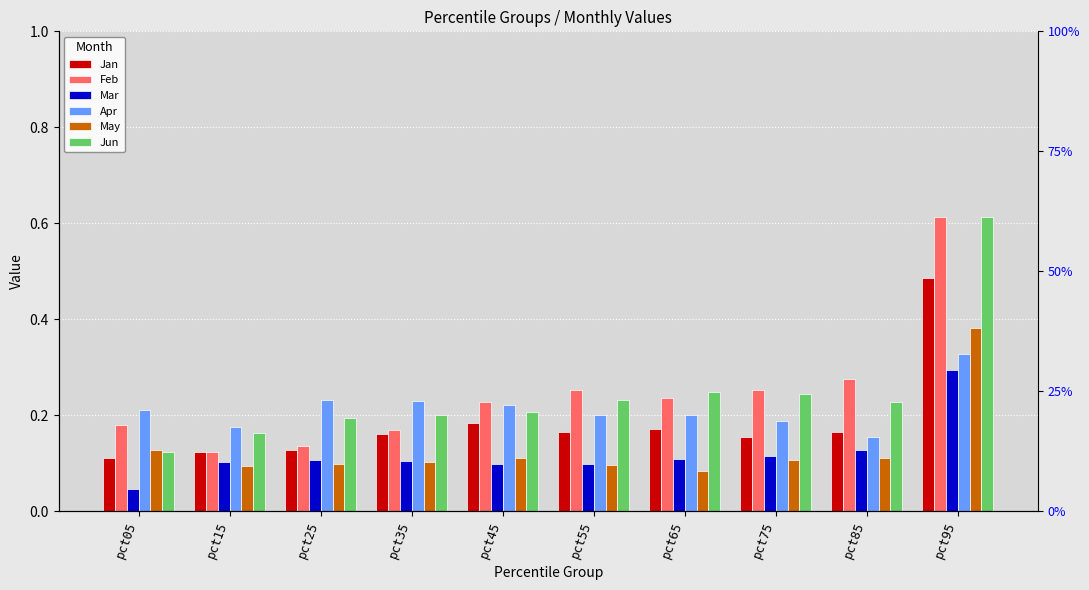

Which series has the largest range (max minus min)?

Feb